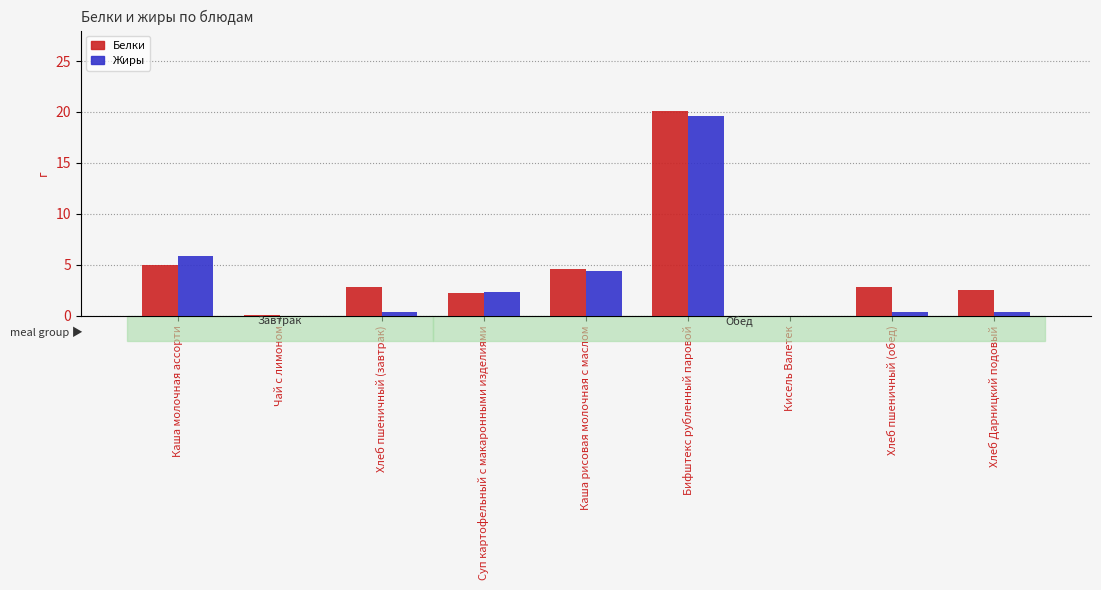

How many groups of bars are there?

9